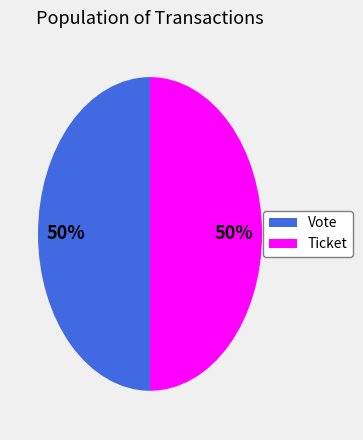

The Ticket slice represents 50% of the pie. True or false?

True